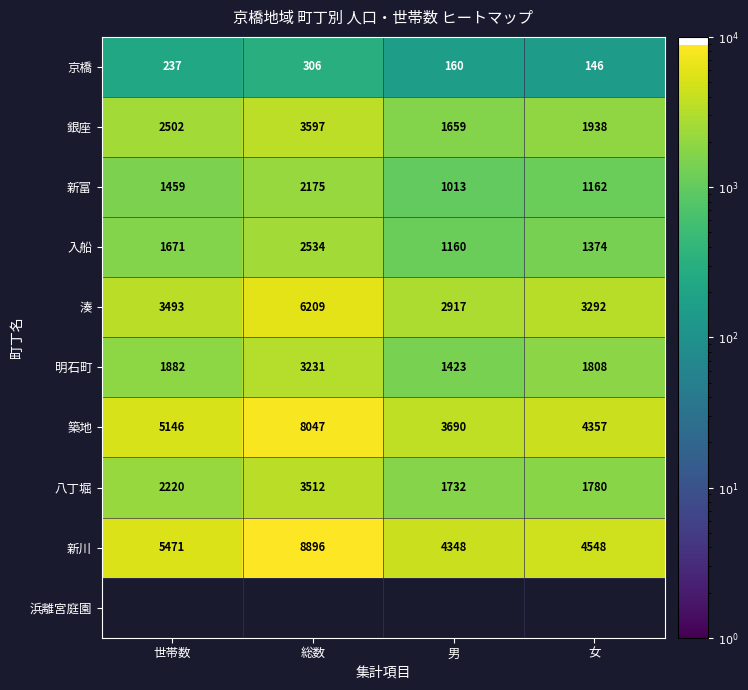

At how many categories does at least one series exceed 8339?

1